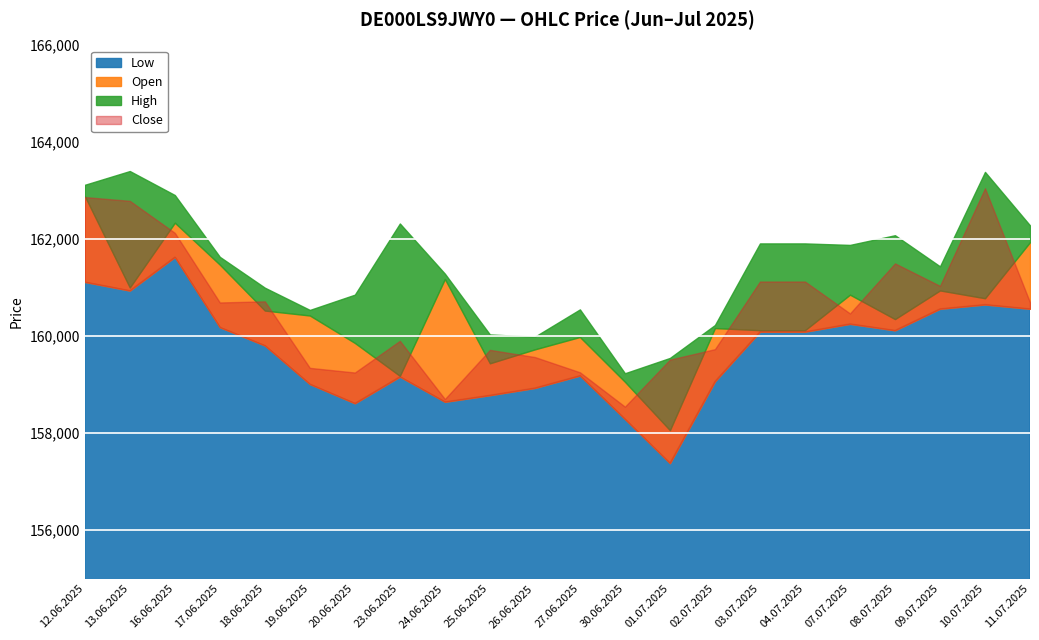

The value of Open at 03.07.2025 is 160123. True or false?

True